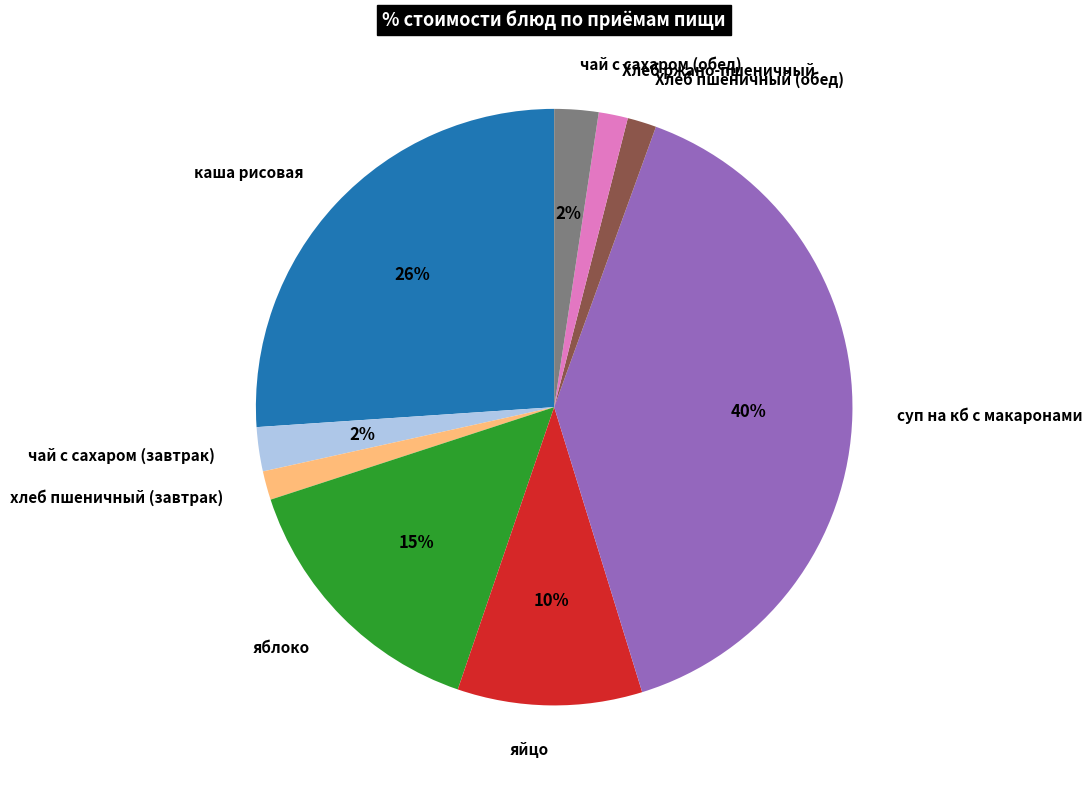

What is the ratio of the value at хлеб пшеничный (завтрак) to the value at Хлеб пшеничный (обед)?

1.0